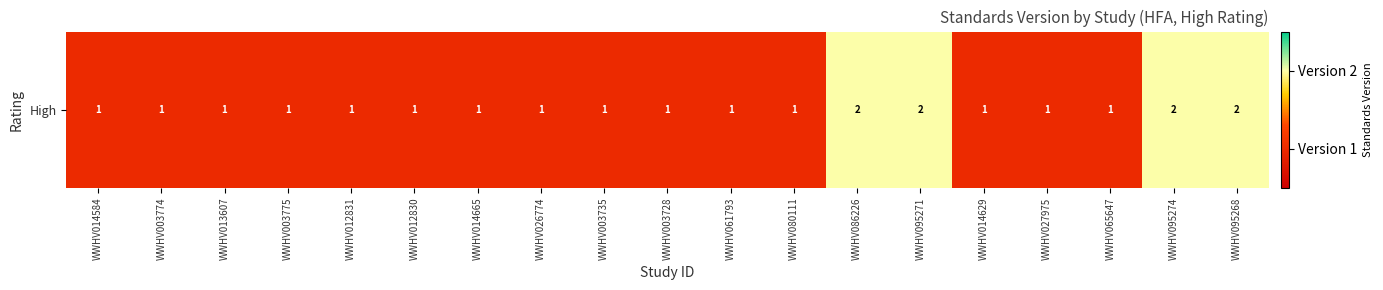

What is the approximate value at WWHV003775?

1